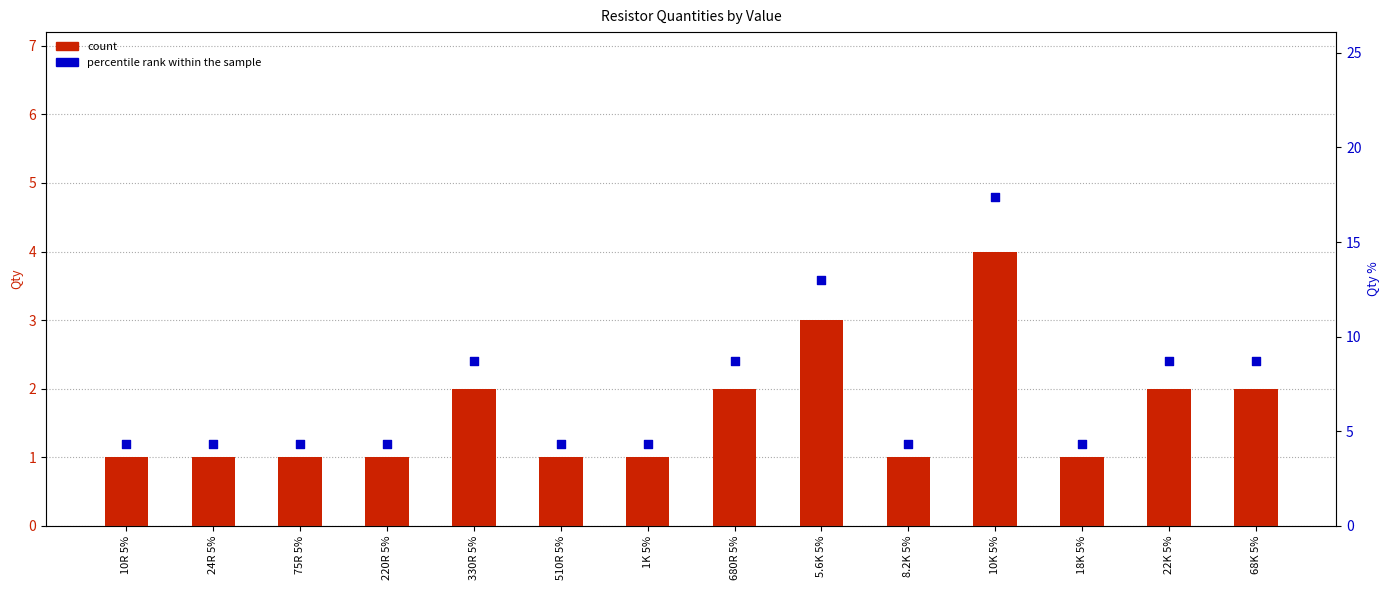

Which series has the largest Y range (max minus min)?

percentile rank within the sample